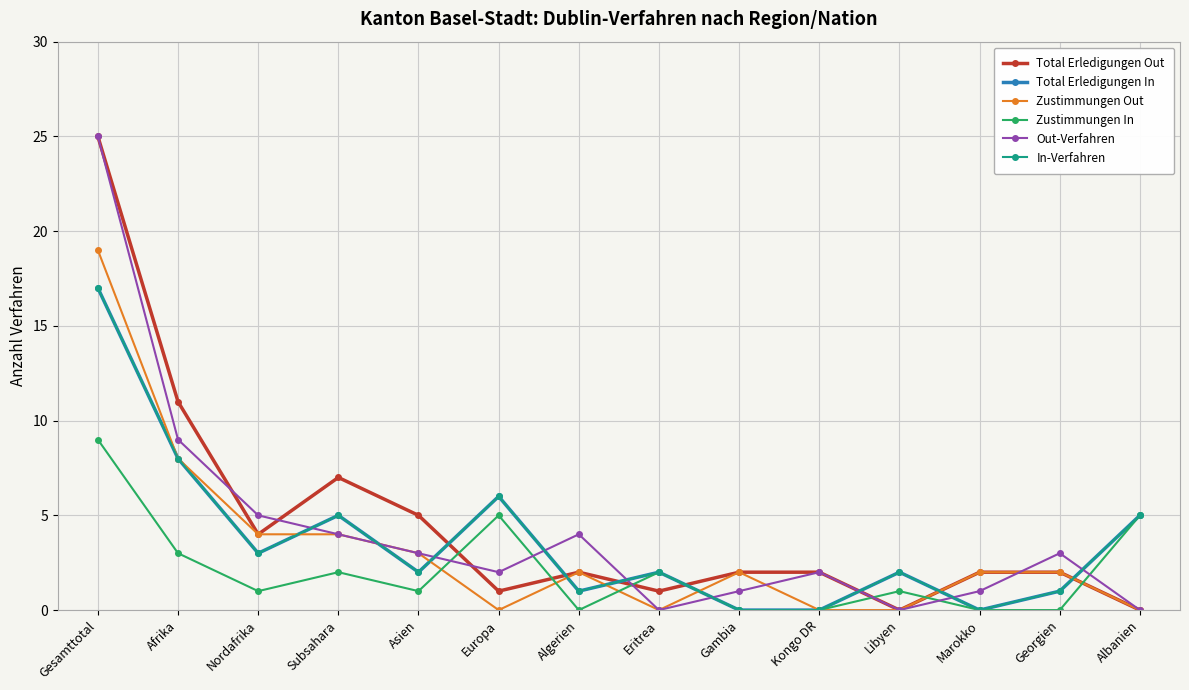

Is this an area chart (filled region under the line)?

No